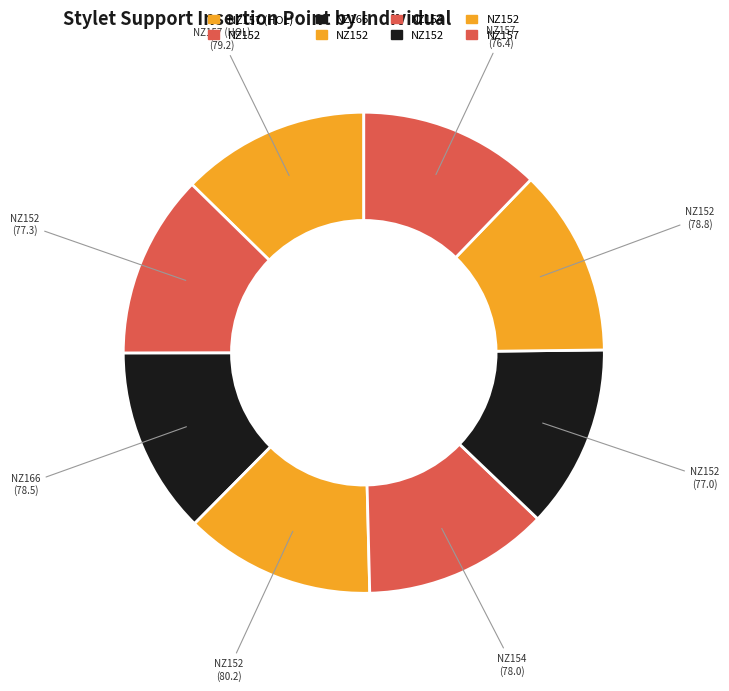

Count the number of slices in the pie.

8